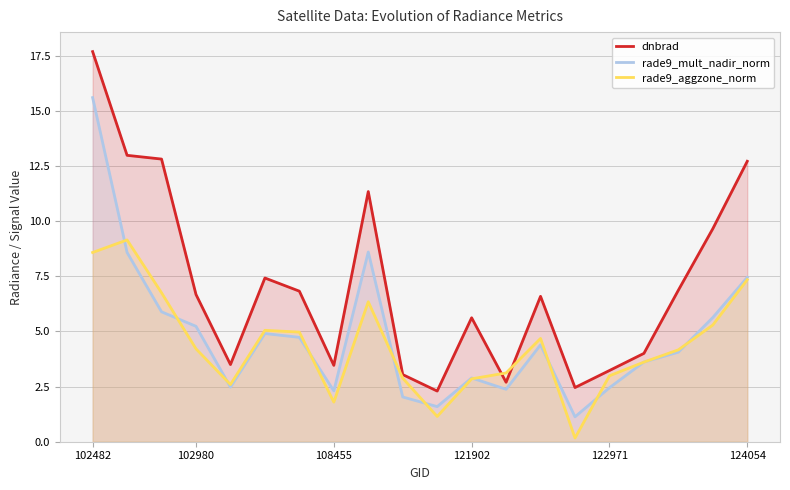

Is the value of dnbrad at 8 greater than the value of rade9_mult_nadir_norm at 17?

Yes